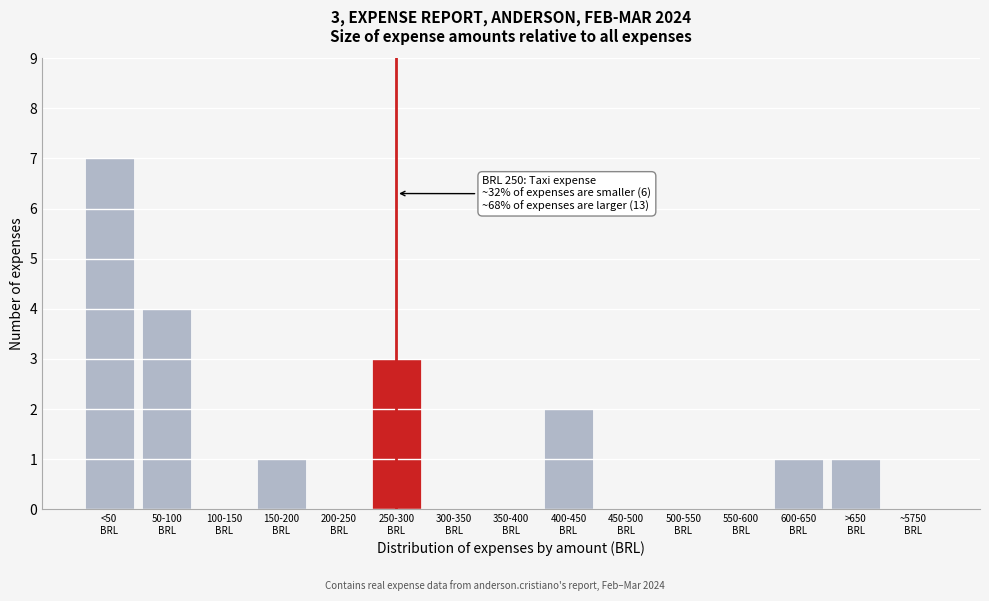

What is the maximum value shown in the chart?

7